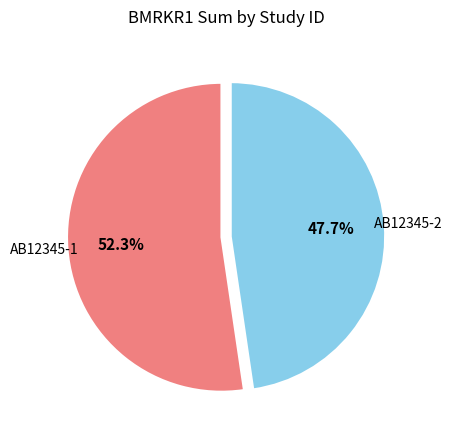

How many slices are in this pie chart?

2